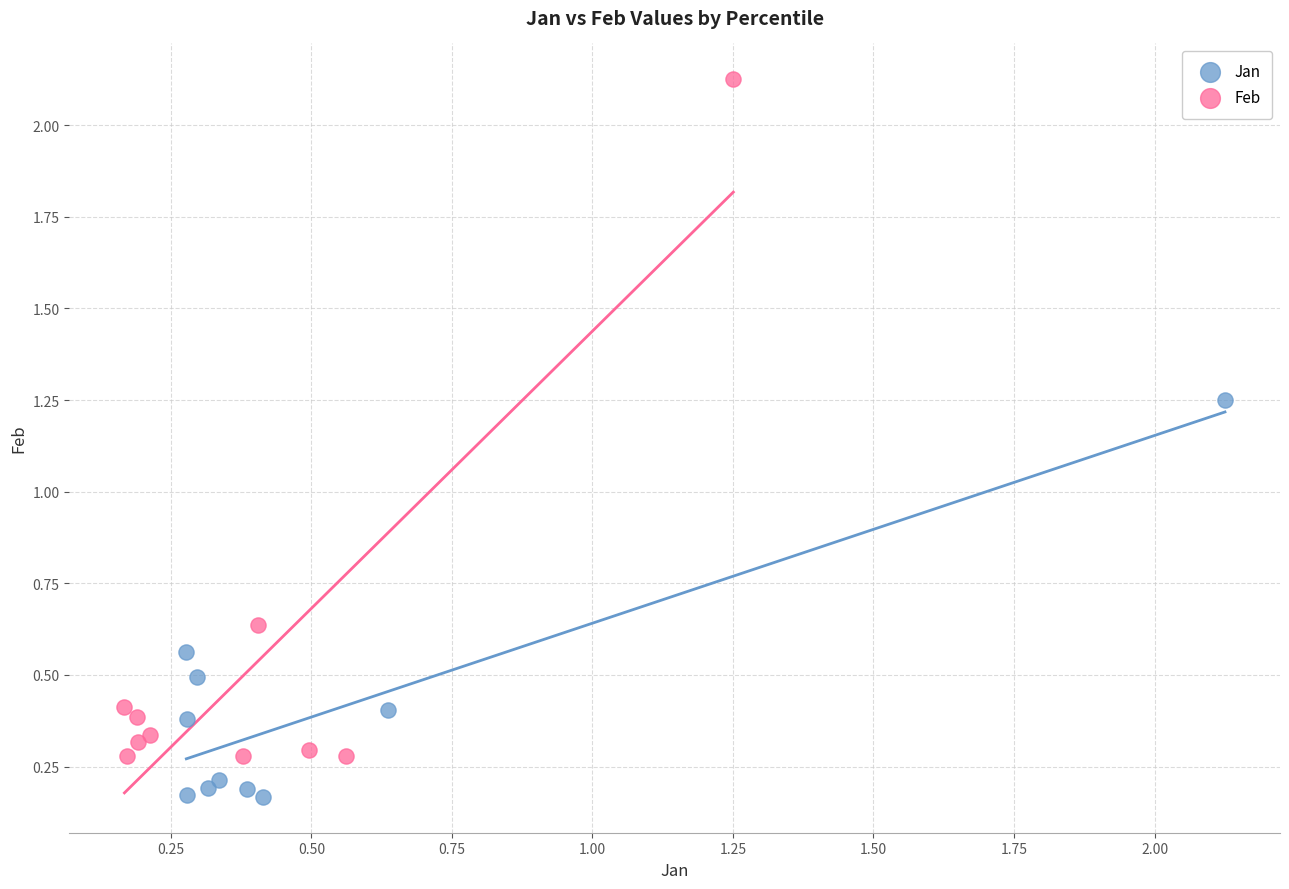

Which series reaches the maximum Y coordinate?

Feb